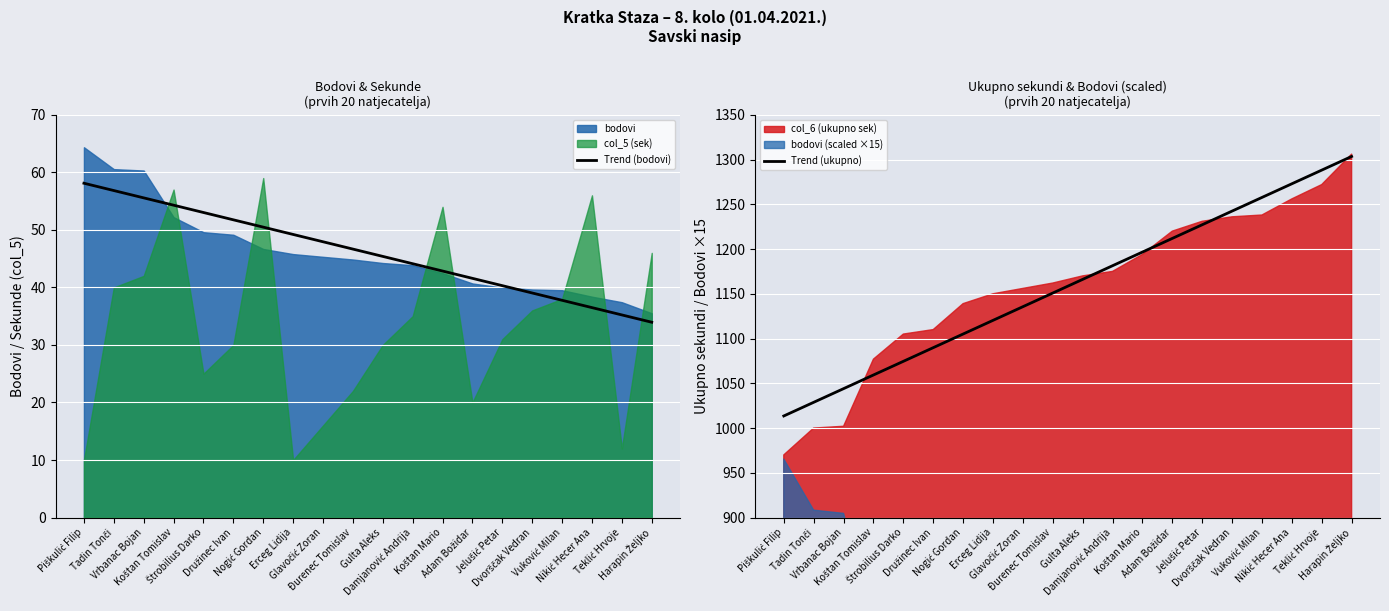

What is the value of the Trend (ukupno) point at the 3rd from the left?

1044.0